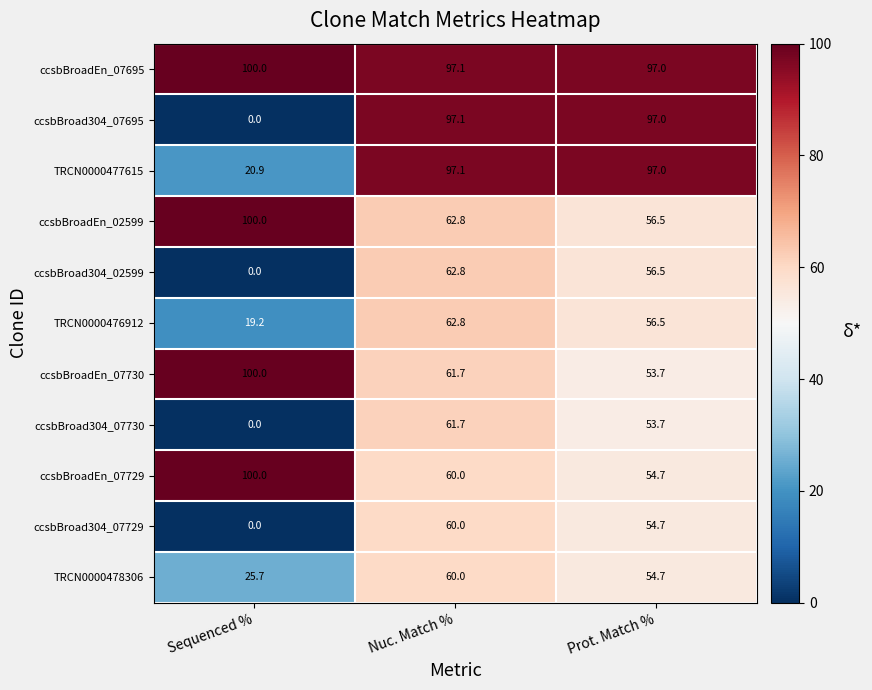

At how many categories does at least one series exceed 76?

3